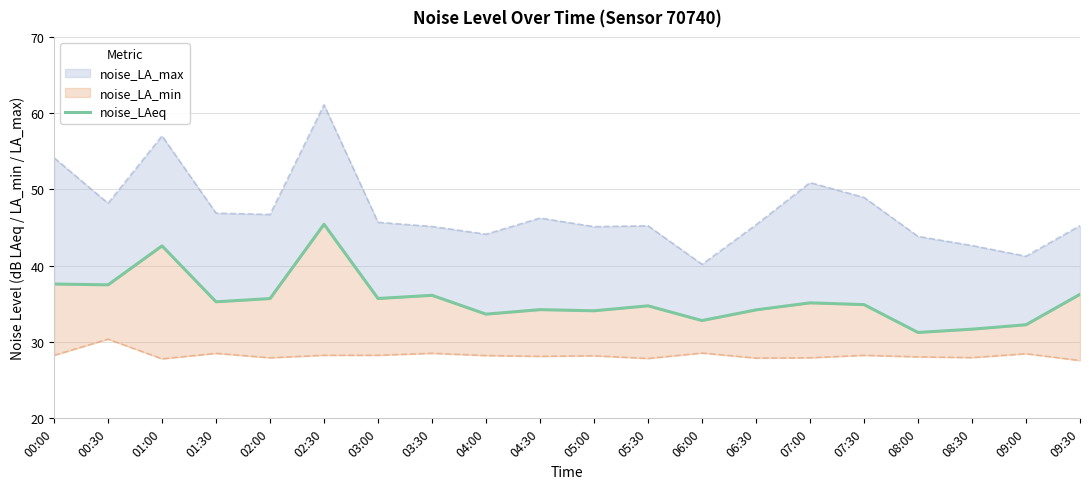

List the labels in order of value, smallest first.

08:00, 08:30, 09:00, 06:00, 04:00, 05:00, 06:30, 04:30, 05:30, 07:30, 07:00, 01:30, 02:00, 03:00, 03:30, 09:30, 00:30, 00:00, 01:00, 02:30